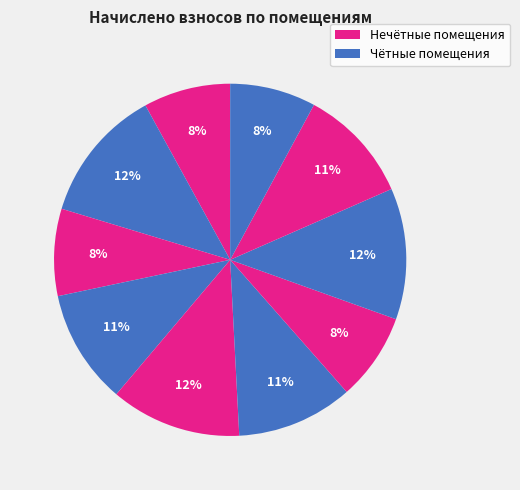

How many segments does this pie chart have?

10